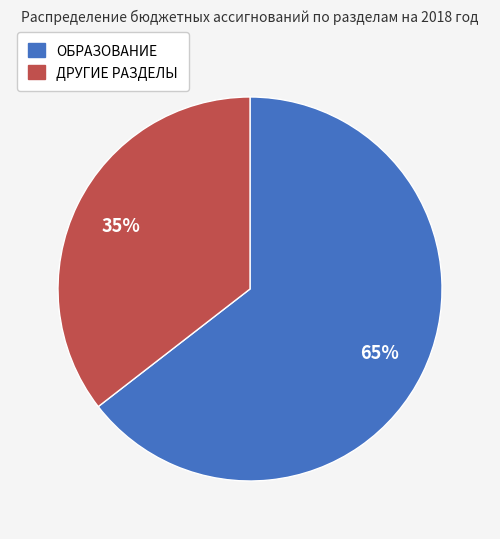

Is there a majority slice in this chart?

Yes